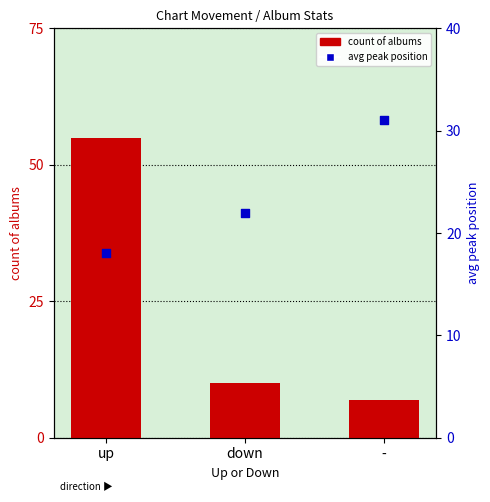

What are all the series names shown in the legend?

count of albums, avg peak position